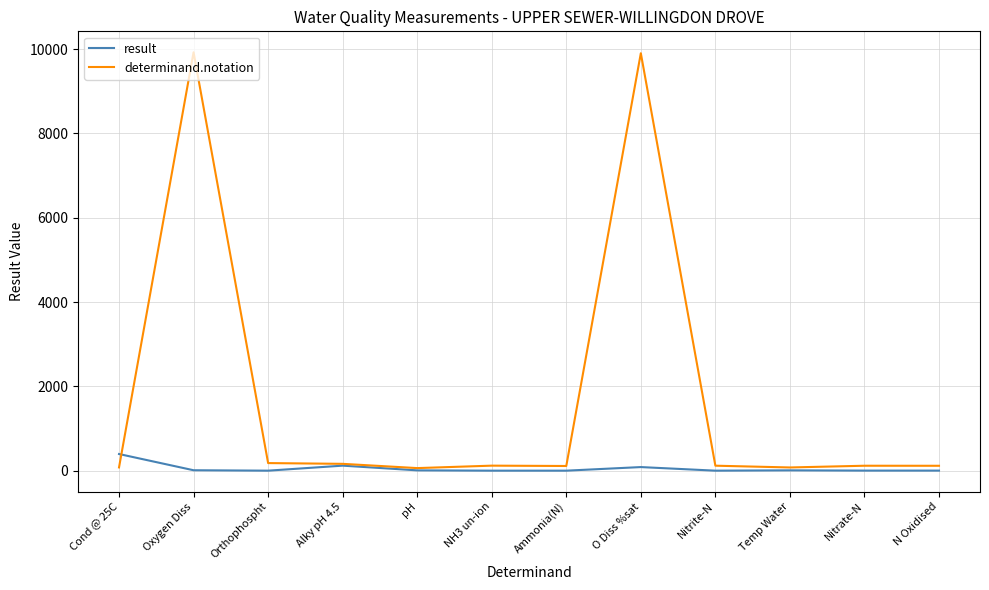

Between Alky pH 4.5 and O Diss %sat, which series saw the biggest shift?

determinand.notation